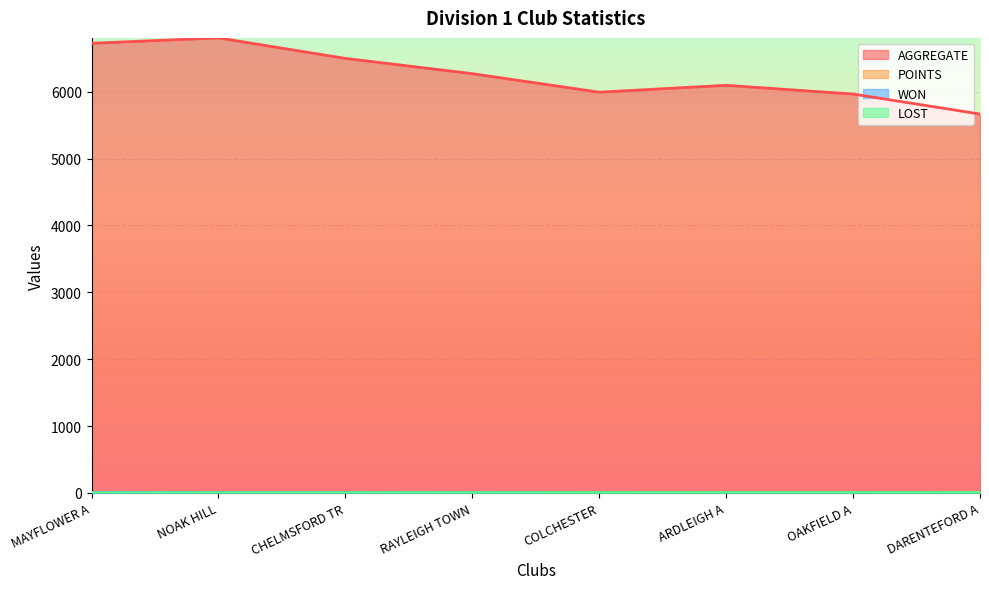

What is the label of the 5th point from the right?

RAYLEIGH TOWN